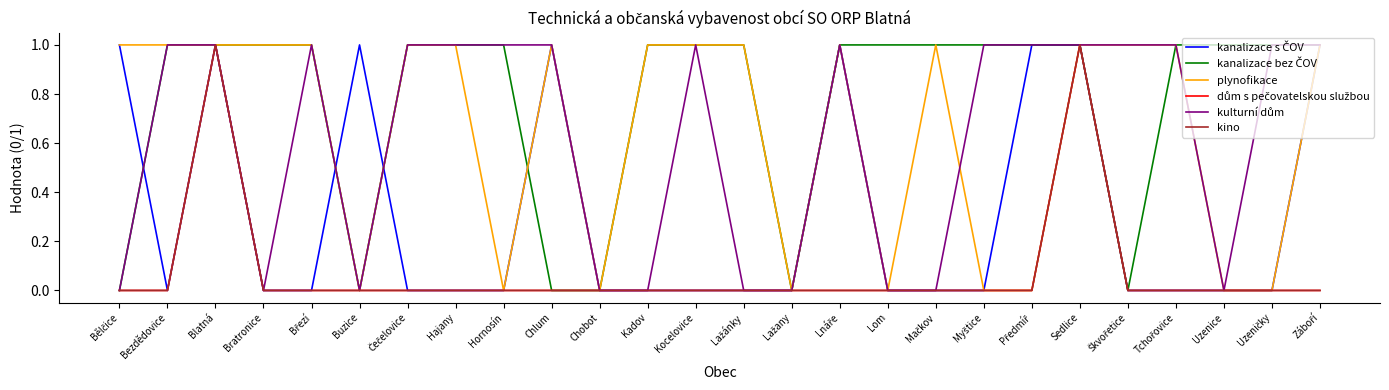

Is this an area chart (filled region under the line)?

No